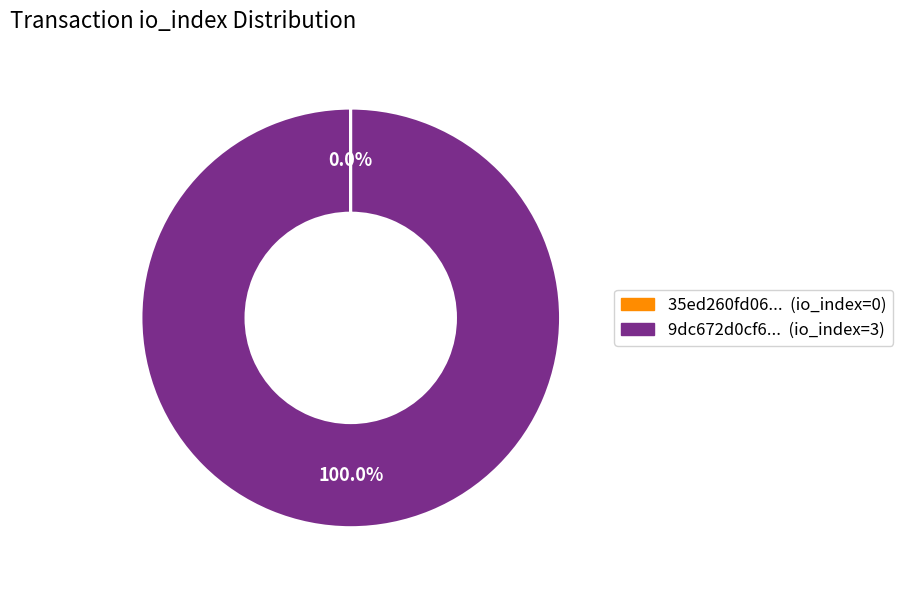

Does any single category account for the majority?

Yes